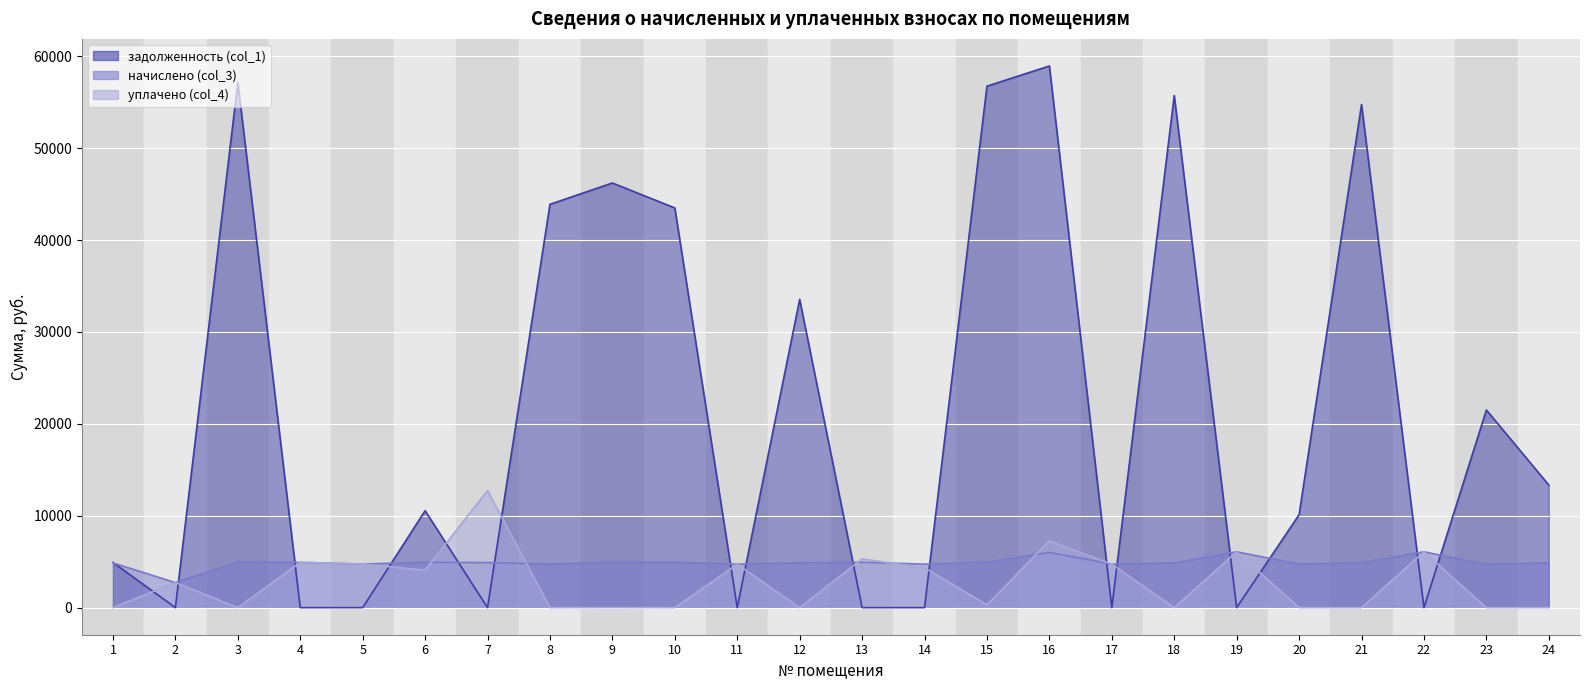

List the labels in order of задолженность (col_1) value, largest first.

16, 3, 15, 18, 21, 9, 8, 10, 12, 23, 24, 6, 20, 1, 2, 4, 5, 7, 11, 13, 14, 17, 19, 22